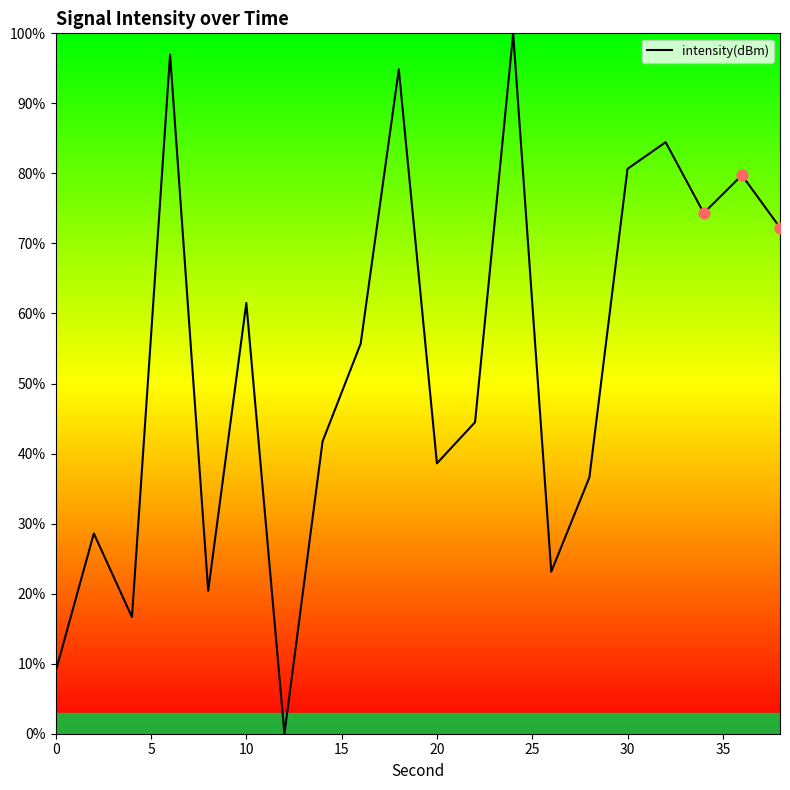

What is the greatest value displayed?

100.0